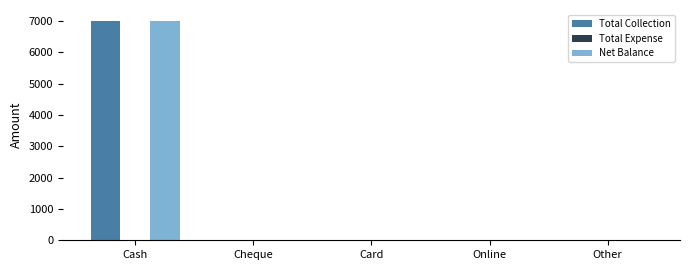

At which category is the sum across all series the highest?

Cash